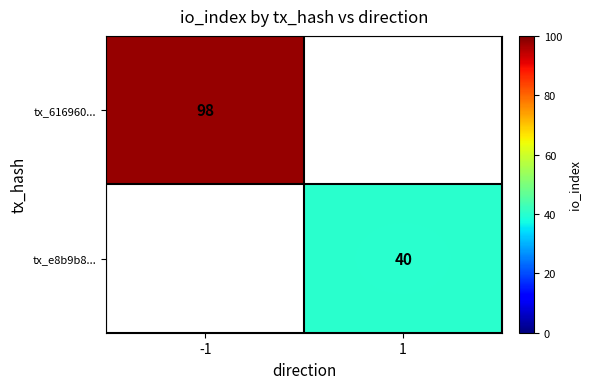

At how many categories does at least one series exceed 41?

1